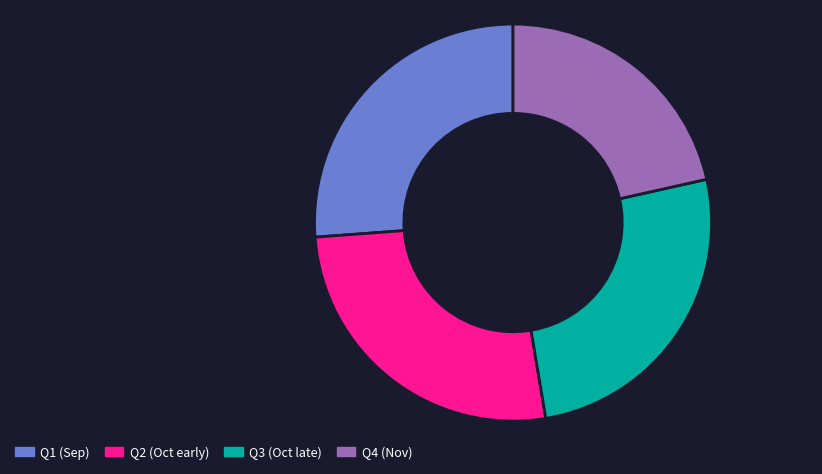

How many slices are in this pie chart?

4